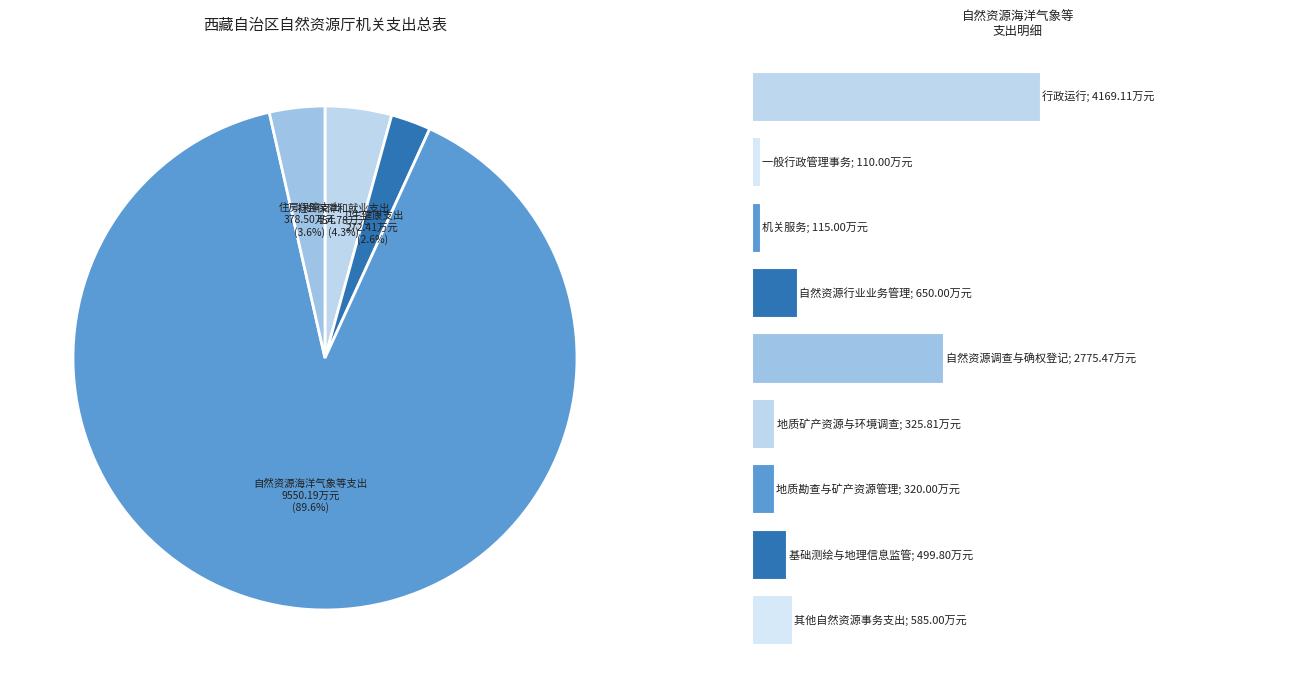

What percentage is the 社会保障和就业支出 slice, to the nearest percent?

4%